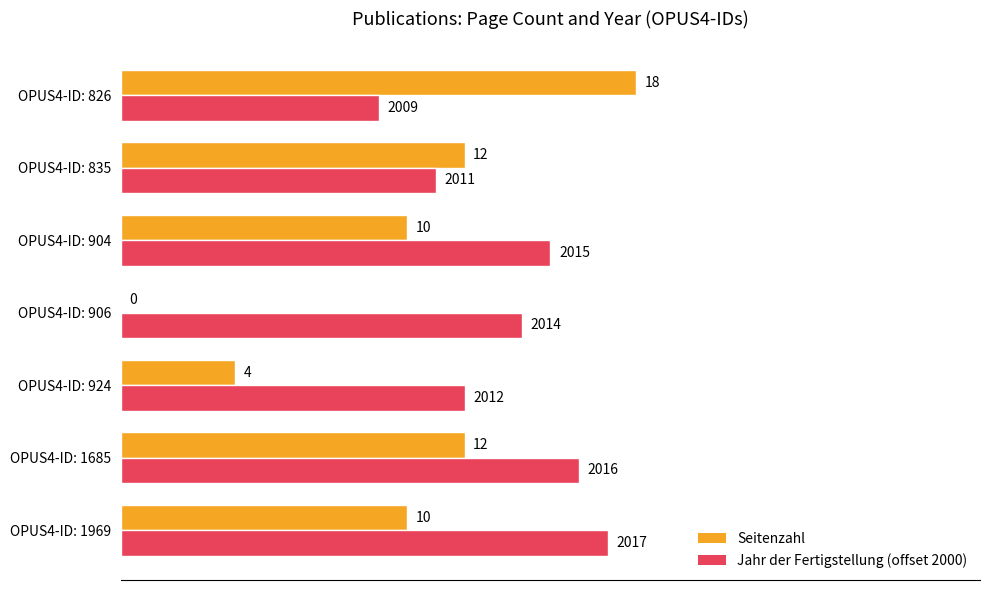

How many Seitenzahl values are between 4 and 12?

5